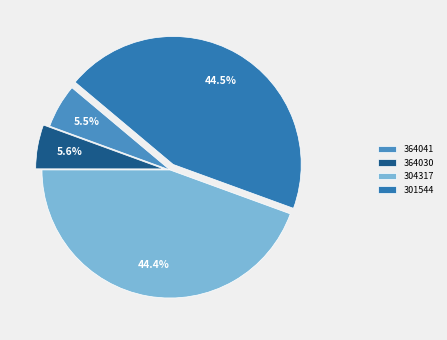

Rank the categories by value from highest to lowest.

301544, 304317, 364030, 364041